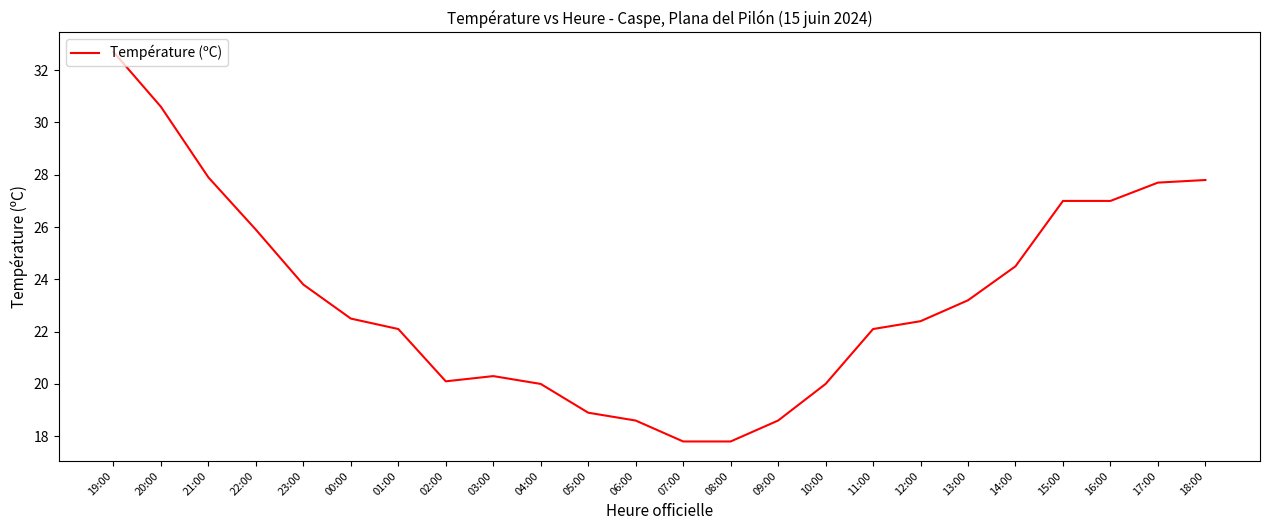

Reading left to right, what are all the values shown in this chart?

32.7	30.6	27.9	25.9	23.8	22.5	22.1	20.1	20.3	20.0	18.9	18.6	17.8	17.8	18.6	20.0	22.1	22.4	23.2	24.5	27.0	27.0	27.7	27.8